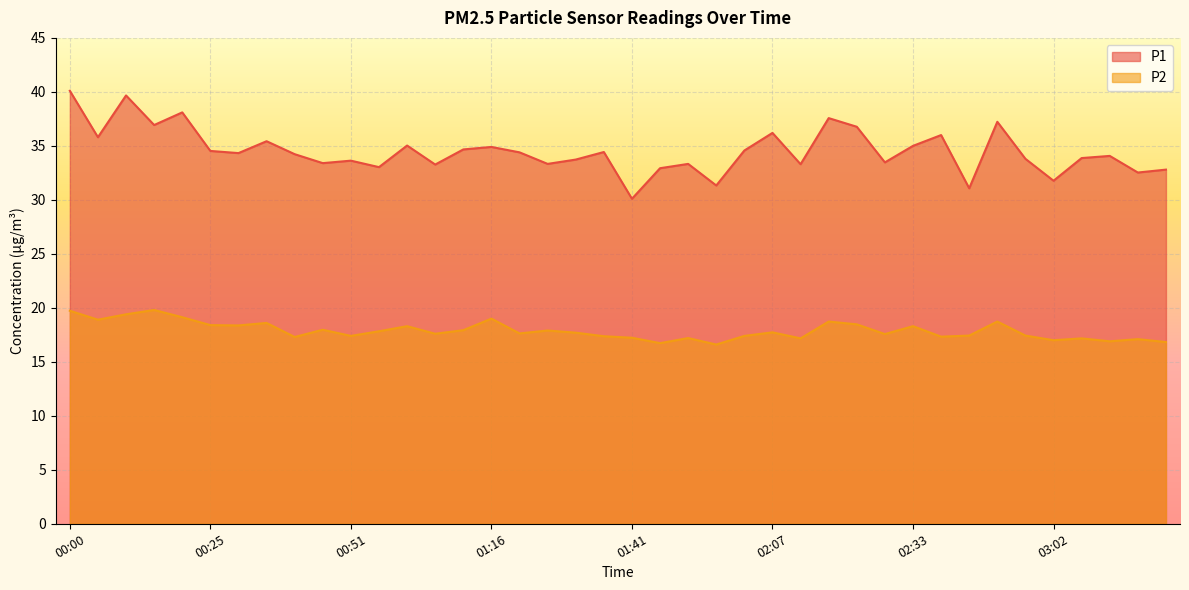

The value of P2 at 03:21 is 25.9. True or false?

False